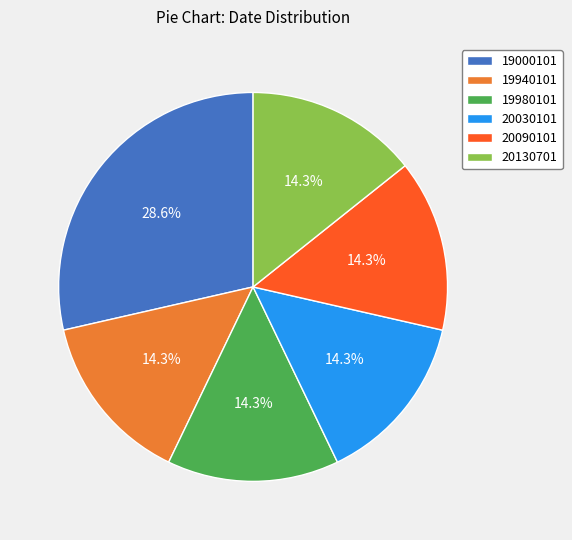

To the nearest percent, what percentage of the pie is 20130701?

14%